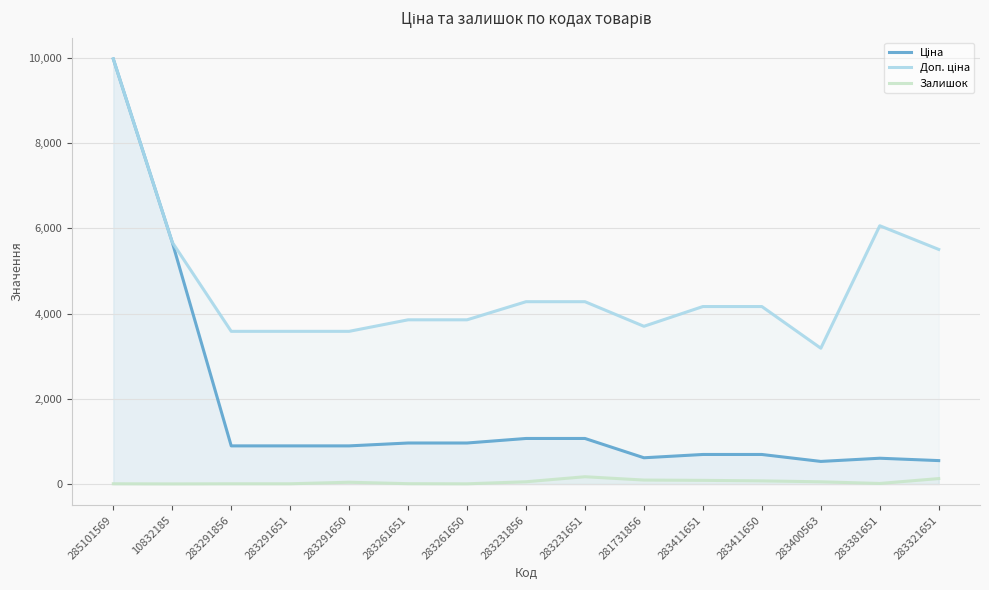

True or false: Ціна has a value of 1128.8 at 283411651.

False